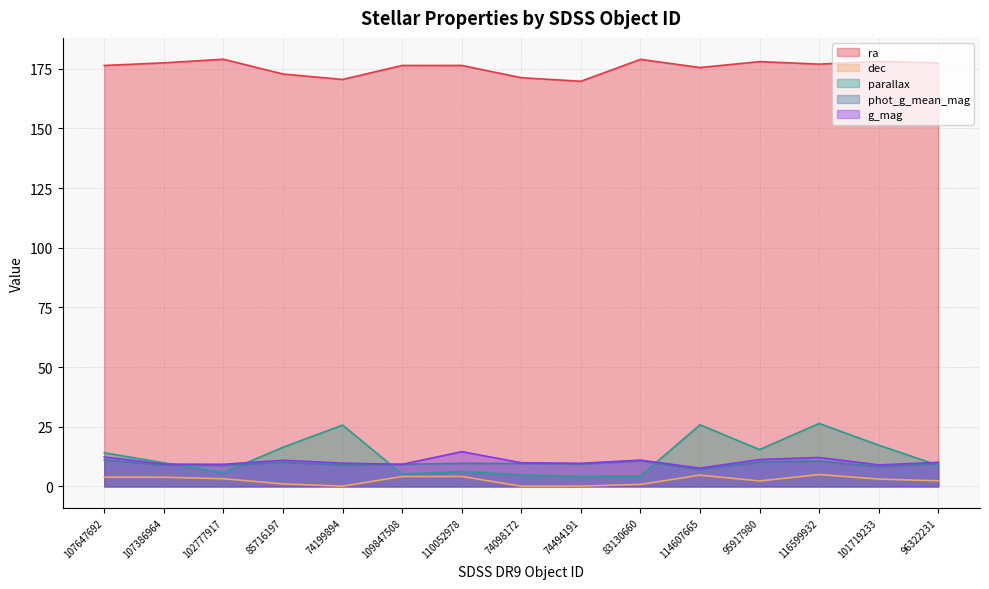

Reading left to right, list all the values displayed in this chart.

ra: 107647692=176.4	107386964=177.5	102777917=179.0	85716197=172.8	74199894=170.5	109847508=176.4	110052978=176.4	74098172=171.3	74494191=169.8	83130660=178.9	114607665=175.5	95917980=178.0	116599932=177.0	101719233=178.1	96322231=177.5
dec: 107647692=3.9	107386964=3.9	102777917=3.2	85716197=1.1	74199894=0.1	109847508=4.2	110052978=4.2	74098172=0.1	74494191=0.1	83130660=0.9	114607665=4.7	95917980=2.3	116599932=5.0	101719233=3.1	96322231=2.4
parallax: 107647692=14.1	107386964=9.9	102777917=5.8	85716197=16.4	74199894=25.7	109847508=5.2	110052978=6.3	74098172=4.8	74494191=4.2	83130660=4.4	114607665=25.8	95917980=15.5	116599932=26.4	101719233=17.3	96322231=8.9
phot_g_mean_mag: 107647692=11.1	107386964=9.0	102777917=8.8	85716197=10.1	74199894=9.0	109847508=9.3	110052978=9.7	74098172=9.6	74494191=9.3	83130660=10.7	114607665=7.1	95917980=10.3	116599932=10.6	101719233=8.3	96322231=9.5
g_mag: 107647692=12.4	107386964=9.4	102777917=9.3	85716197=11.0	74199894=9.8	109847508=9.3	110052978=14.6	74098172=10.0	74494191=9.7	83130660=11.0	114607665=7.7	95917980=11.3	116599932=12.1	101719233=9.0	96322231=10.1